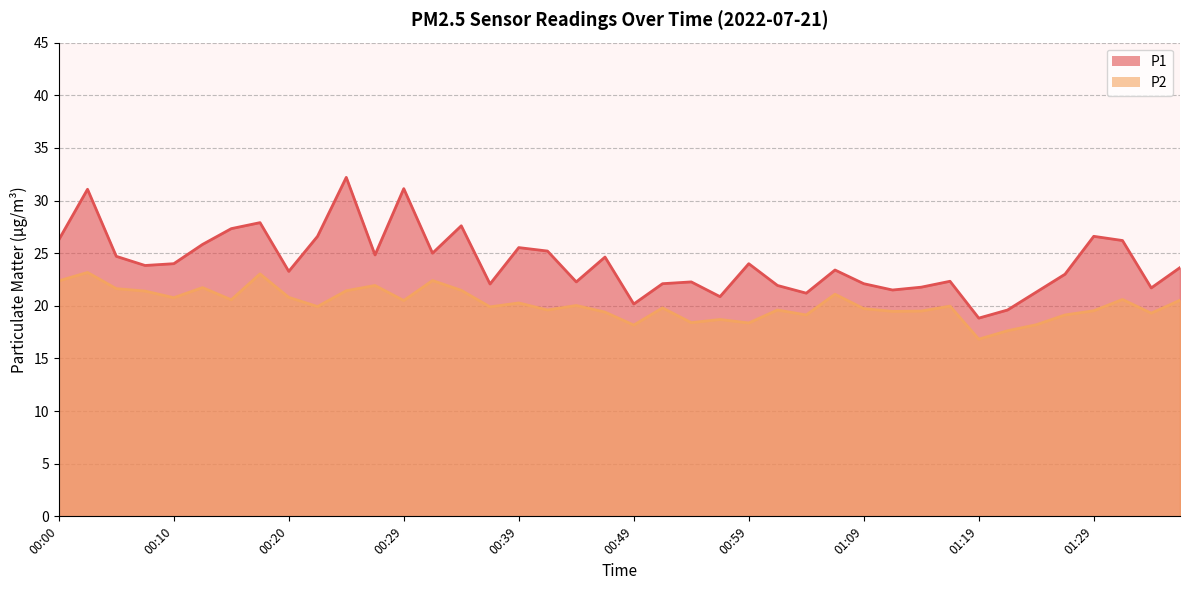

What is the spread (max minus min) of values at 00:44?

2.2